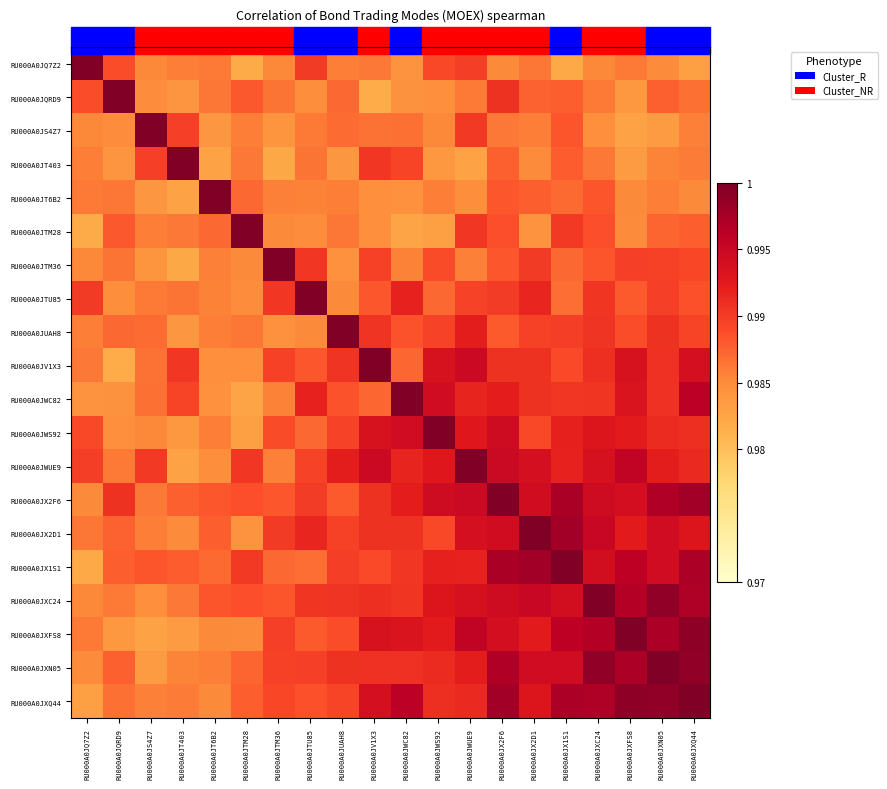

Reading left to right, what are all the values shown in this chart?

RU000A0JQ7Z2: RU000A0JQ7Z2=1.0	RU000A0JQRD9=1.0	RU000A0JS4Z7=1.0	RU000A0JT403=1.0	RU000A0JT6B2=1.0	RU000A0JTM28=1.0	RU000A0JTM36=1.0	RU000A0JTU85=1.0	RU000A0JUAH8=1.0	RU000A0JV1X3=1.0	RU000A0JWC82=1.0	RU000A0JWS92=1.0	RU000A0JWUE9=1.0	RU000A0JX2F6=1.0	RU000A0JX2D1=1.0	RU000A0JX1S1=1.0	RU000A0JXC24=1.0	RU000A0JXFS8=1.0	RU000A0JXN05=1.0	RU000A0JXQ44=1.0
RU000A0JQRD9: RU000A0JQ7Z2=1.0	RU000A0JQRD9=1.0	RU000A0JS4Z7=1.0	RU000A0JT403=1.0	RU000A0JT6B2=1.0	RU000A0JTM28=1.0	RU000A0JTM36=1.0	RU000A0JTU85=1.0	RU000A0JUAH8=1.0	RU000A0JV1X3=1.0	RU000A0JWC82=1.0	RU000A0JWS92=1.0	RU000A0JWUE9=1.0	RU000A0JX2F6=1.0	RU000A0JX2D1=1.0	RU000A0JX1S1=1.0	RU000A0JXC24=1.0	RU000A0JXFS8=1.0	RU000A0JXN05=1.0	RU000A0JXQ44=1.0
RU000A0JS4Z7: RU000A0JQ7Z2=1.0	RU000A0JQRD9=1.0	RU000A0JS4Z7=1.0	RU000A0JT403=1.0	RU000A0JT6B2=1.0	RU000A0JTM28=1.0	RU000A0JTM36=1.0	RU000A0JTU85=1.0	RU000A0JUAH8=1.0	RU000A0JV1X3=1.0	RU000A0JWC82=1.0	RU000A0JWS92=1.0	RU000A0JWUE9=1.0	RU000A0JX2F6=1.0	RU000A0JX2D1=1.0	RU000A0JX1S1=1.0	RU000A0JXC24=1.0	RU000A0JXFS8=1.0	RU000A0JXN05=1.0	RU000A0JXQ44=1.0
RU000A0JT403: RU000A0JQ7Z2=1.0	RU000A0JQRD9=1.0	RU000A0JS4Z7=1.0	RU000A0JT403=1.0	RU000A0JT6B2=1.0	RU000A0JTM28=1.0	RU000A0JTM36=1.0	RU000A0JTU85=1.0	RU000A0JUAH8=1.0	RU000A0JV1X3=1.0	RU000A0JWC82=1.0	RU000A0JWS92=1.0	RU000A0JWUE9=1.0	RU000A0JX2F6=1.0	RU000A0JX2D1=1.0	RU000A0JX1S1=1.0	RU000A0JXC24=1.0	RU000A0JXFS8=1.0	RU000A0JXN05=1.0	RU000A0JXQ44=1.0
RU000A0JT6B2: RU000A0JQ7Z2=1.0	RU000A0JQRD9=1.0	RU000A0JS4Z7=1.0	RU000A0JT403=1.0	RU000A0JT6B2=1.0	RU000A0JTM28=1.0	RU000A0JTM36=1.0	RU000A0JTU85=1.0	RU000A0JUAH8=1.0	RU000A0JV1X3=1.0	RU000A0JWC82=1.0	RU000A0JWS92=1.0	RU000A0JWUE9=1.0	RU000A0JX2F6=1.0	RU000A0JX2D1=1.0	RU000A0JX1S1=1.0	RU000A0JXC24=1.0	RU000A0JXFS8=1.0	RU000A0JXN05=1.0	RU000A0JXQ44=1.0
RU000A0JTM28: RU000A0JQ7Z2=1.0	RU000A0JQRD9=1.0	RU000A0JS4Z7=1.0	RU000A0JT403=1.0	RU000A0JT6B2=1.0	RU000A0JTM28=1.0	RU000A0JTM36=1.0	RU000A0JTU85=1.0	RU000A0JUAH8=1.0	RU000A0JV1X3=1.0	RU000A0JWC82=1.0	RU000A0JWS92=1.0	RU000A0JWUE9=1.0	RU000A0JX2F6=1.0	RU000A0JX2D1=1.0	RU000A0JX1S1=1.0	RU000A0JXC24=1.0	RU000A0JXFS8=1.0	RU000A0JXN05=1.0	RU000A0JXQ44=1.0
RU000A0JTM36: RU000A0JQ7Z2=1.0	RU000A0JQRD9=1.0	RU000A0JS4Z7=1.0	RU000A0JT403=1.0	RU000A0JT6B2=1.0	RU000A0JTM28=1.0	RU000A0JTM36=1.0	RU000A0JTU85=1.0	RU000A0JUAH8=1.0	RU000A0JV1X3=1.0	RU000A0JWC82=1.0	RU000A0JWS92=1.0	RU000A0JWUE9=1.0	RU000A0JX2F6=1.0	RU000A0JX2D1=1.0	RU000A0JX1S1=1.0	RU000A0JXC24=1.0	RU000A0JXFS8=1.0	RU000A0JXN05=1.0	RU000A0JXQ44=1.0
RU000A0JTU85: RU000A0JQ7Z2=1.0	RU000A0JQRD9=1.0	RU000A0JS4Z7=1.0	RU000A0JT403=1.0	RU000A0JT6B2=1.0	RU000A0JTM28=1.0	RU000A0JTM36=1.0	RU000A0JTU85=1.0	RU000A0JUAH8=1.0	RU000A0JV1X3=1.0	RU000A0JWC82=1.0	RU000A0JWS92=1.0	RU000A0JWUE9=1.0	RU000A0JX2F6=1.0	RU000A0JX2D1=1.0	RU000A0JX1S1=1.0	RU000A0JXC24=1.0	RU000A0JXFS8=1.0	RU000A0JXN05=1.0	RU000A0JXQ44=1.0
RU000A0JUAH8: RU000A0JQ7Z2=1.0	RU000A0JQRD9=1.0	RU000A0JS4Z7=1.0	RU000A0JT403=1.0	RU000A0JT6B2=1.0	RU000A0JTM28=1.0	RU000A0JTM36=1.0	RU000A0JTU85=1.0	RU000A0JUAH8=1.0	RU000A0JV1X3=1.0	RU000A0JWC82=1.0	RU000A0JWS92=1.0	RU000A0JWUE9=1.0	RU000A0JX2F6=1.0	RU000A0JX2D1=1.0	RU000A0JX1S1=1.0	RU000A0JXC24=1.0	RU000A0JXFS8=1.0	RU000A0JXN05=1.0	RU000A0JXQ44=1.0
RU000A0JV1X3: RU000A0JQ7Z2=1.0	RU000A0JQRD9=1.0	RU000A0JS4Z7=1.0	RU000A0JT403=1.0	RU000A0JT6B2=1.0	RU000A0JTM28=1.0	RU000A0JTM36=1.0	RU000A0JTU85=1.0	RU000A0JUAH8=1.0	RU000A0JV1X3=1.0	RU000A0JWC82=1.0	RU000A0JWS92=1.0	RU000A0JWUE9=1.0	RU000A0JX2F6=1.0	RU000A0JX2D1=1.0	RU000A0JX1S1=1.0	RU000A0JXC24=1.0	RU000A0JXFS8=1.0	RU000A0JXN05=1.0	RU000A0JXQ44=1.0
RU000A0JWC82: RU000A0JQ7Z2=1.0	RU000A0JQRD9=1.0	RU000A0JS4Z7=1.0	RU000A0JT403=1.0	RU000A0JT6B2=1.0	RU000A0JTM28=1.0	RU000A0JTM36=1.0	RU000A0JTU85=1.0	RU000A0JUAH8=1.0	RU000A0JV1X3=1.0	RU000A0JWC82=1.0	RU000A0JWS92=1.0	RU000A0JWUE9=1.0	RU000A0JX2F6=1.0	RU000A0JX2D1=1.0	RU000A0JX1S1=1.0	RU000A0JXC24=1.0	RU000A0JXFS8=1.0	RU000A0JXN05=1.0	RU000A0JXQ44=1.0
RU000A0JWS92: RU000A0JQ7Z2=1.0	RU000A0JQRD9=1.0	RU000A0JS4Z7=1.0	RU000A0JT403=1.0	RU000A0JT6B2=1.0	RU000A0JTM28=1.0	RU000A0JTM36=1.0	RU000A0JTU85=1.0	RU000A0JUAH8=1.0	RU000A0JV1X3=1.0	RU000A0JWC82=1.0	RU000A0JWS92=1.0	RU000A0JWUE9=1.0	RU000A0JX2F6=1.0	RU000A0JX2D1=1.0	RU000A0JX1S1=1.0	RU000A0JXC24=1.0	RU000A0JXFS8=1.0	RU000A0JXN05=1.0	RU000A0JXQ44=1.0
RU000A0JWUE9: RU000A0JQ7Z2=1.0	RU000A0JQRD9=1.0	RU000A0JS4Z7=1.0	RU000A0JT403=1.0	RU000A0JT6B2=1.0	RU000A0JTM28=1.0	RU000A0JTM36=1.0	RU000A0JTU85=1.0	RU000A0JUAH8=1.0	RU000A0JV1X3=1.0	RU000A0JWC82=1.0	RU000A0JWS92=1.0	RU000A0JWUE9=1.0	RU000A0JX2F6=1.0	RU000A0JX2D1=1.0	RU000A0JX1S1=1.0	RU000A0JXC24=1.0	RU000A0JXFS8=1.0	RU000A0JXN05=1.0	RU000A0JXQ44=1.0
RU000A0JX2F6: RU000A0JQ7Z2=1.0	RU000A0JQRD9=1.0	RU000A0JS4Z7=1.0	RU000A0JT403=1.0	RU000A0JT6B2=1.0	RU000A0JTM28=1.0	RU000A0JTM36=1.0	RU000A0JTU85=1.0	RU000A0JUAH8=1.0	RU000A0JV1X3=1.0	RU000A0JWC82=1.0	RU000A0JWS92=1.0	RU000A0JWUE9=1.0	RU000A0JX2F6=1.0	RU000A0JX2D1=1.0	RU000A0JX1S1=1.0	RU000A0JXC24=1.0	RU000A0JXFS8=1.0	RU000A0JXN05=1.0	RU000A0JXQ44=1.0
RU000A0JX2D1: RU000A0JQ7Z2=1.0	RU000A0JQRD9=1.0	RU000A0JS4Z7=1.0	RU000A0JT403=1.0	RU000A0JT6B2=1.0	RU000A0JTM28=1.0	RU000A0JTM36=1.0	RU000A0JTU85=1.0	RU000A0JUAH8=1.0	RU000A0JV1X3=1.0	RU000A0JWC82=1.0	RU000A0JWS92=1.0	RU000A0JWUE9=1.0	RU000A0JX2F6=1.0	RU000A0JX2D1=1.0	RU000A0JX1S1=1.0	RU000A0JXC24=1.0	RU000A0JXFS8=1.0	RU000A0JXN05=1.0	RU000A0JXQ44=1.0
RU000A0JX1S1: RU000A0JQ7Z2=1.0	RU000A0JQRD9=1.0	RU000A0JS4Z7=1.0	RU000A0JT403=1.0	RU000A0JT6B2=1.0	RU000A0JTM28=1.0	RU000A0JTM36=1.0	RU000A0JTU85=1.0	RU000A0JUAH8=1.0	RU000A0JV1X3=1.0	RU000A0JWC82=1.0	RU000A0JWS92=1.0	RU000A0JWUE9=1.0	RU000A0JX2F6=1.0	RU000A0JX2D1=1.0	RU000A0JX1S1=1.0	RU000A0JXC24=1.0	RU000A0JXFS8=1.0	RU000A0JXN05=1.0	RU000A0JXQ44=1.0
RU000A0JXC24: RU000A0JQ7Z2=1.0	RU000A0JQRD9=1.0	RU000A0JS4Z7=1.0	RU000A0JT403=1.0	RU000A0JT6B2=1.0	RU000A0JTM28=1.0	RU000A0JTM36=1.0	RU000A0JTU85=1.0	RU000A0JUAH8=1.0	RU000A0JV1X3=1.0	RU000A0JWC82=1.0	RU000A0JWS92=1.0	RU000A0JWUE9=1.0	RU000A0JX2F6=1.0	RU000A0JX2D1=1.0	RU000A0JX1S1=1.0	RU000A0JXC24=1.0	RU000A0JXFS8=1.0	RU000A0JXN05=1.0	RU000A0JXQ44=1.0
RU000A0JXFS8: RU000A0JQ7Z2=1.0	RU000A0JQRD9=1.0	RU000A0JS4Z7=1.0	RU000A0JT403=1.0	RU000A0JT6B2=1.0	RU000A0JTM28=1.0	RU000A0JTM36=1.0	RU000A0JTU85=1.0	RU000A0JUAH8=1.0	RU000A0JV1X3=1.0	RU000A0JWC82=1.0	RU000A0JWS92=1.0	RU000A0JWUE9=1.0	RU000A0JX2F6=1.0	RU000A0JX2D1=1.0	RU000A0JX1S1=1.0	RU000A0JXC24=1.0	RU000A0JXFS8=1.0	RU000A0JXN05=1.0	RU000A0JXQ44=1.0
RU000A0JXN05: RU000A0JQ7Z2=1.0	RU000A0JQRD9=1.0	RU000A0JS4Z7=1.0	RU000A0JT403=1.0	RU000A0JT6B2=1.0	RU000A0JTM28=1.0	RU000A0JTM36=1.0	RU000A0JTU85=1.0	RU000A0JUAH8=1.0	RU000A0JV1X3=1.0	RU000A0JWC82=1.0	RU000A0JWS92=1.0	RU000A0JWUE9=1.0	RU000A0JX2F6=1.0	RU000A0JX2D1=1.0	RU000A0JX1S1=1.0	RU000A0JXC24=1.0	RU000A0JXFS8=1.0	RU000A0JXN05=1.0	RU000A0JXQ44=1.0
RU000A0JXQ44: RU000A0JQ7Z2=1.0	RU000A0JQRD9=1.0	RU000A0JS4Z7=1.0	RU000A0JT403=1.0	RU000A0JT6B2=1.0	RU000A0JTM28=1.0	RU000A0JTM36=1.0	RU000A0JTU85=1.0	RU000A0JUAH8=1.0	RU000A0JV1X3=1.0	RU000A0JWC82=1.0	RU000A0JWS92=1.0	RU000A0JWUE9=1.0	RU000A0JX2F6=1.0	RU000A0JX2D1=1.0	RU000A0JX1S1=1.0	RU000A0JXC24=1.0	RU000A0JXFS8=1.0	RU000A0JXN05=1.0	RU000A0JXQ44=1.0